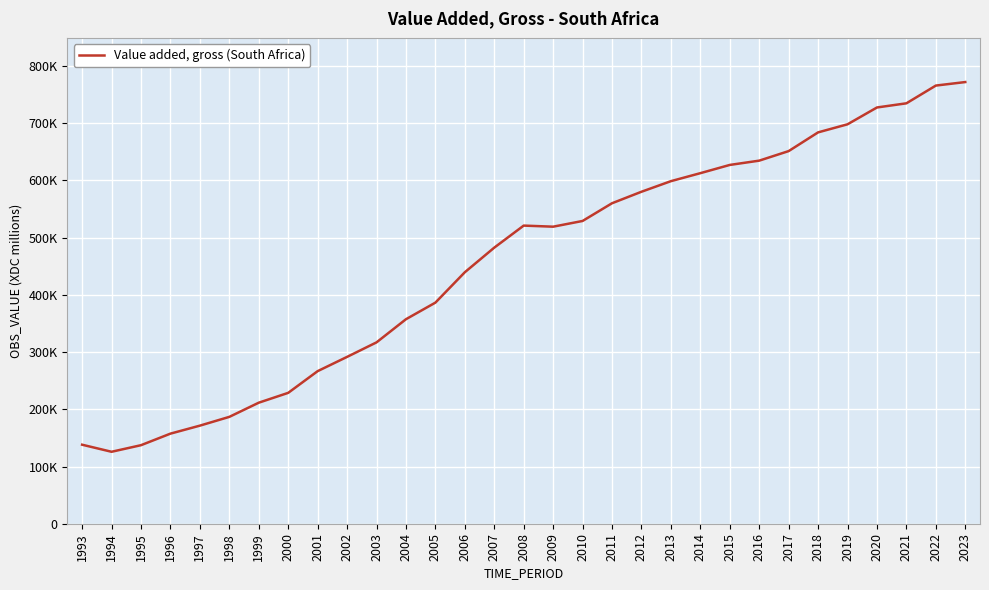

Is this an area chart (filled region under the line)?

No